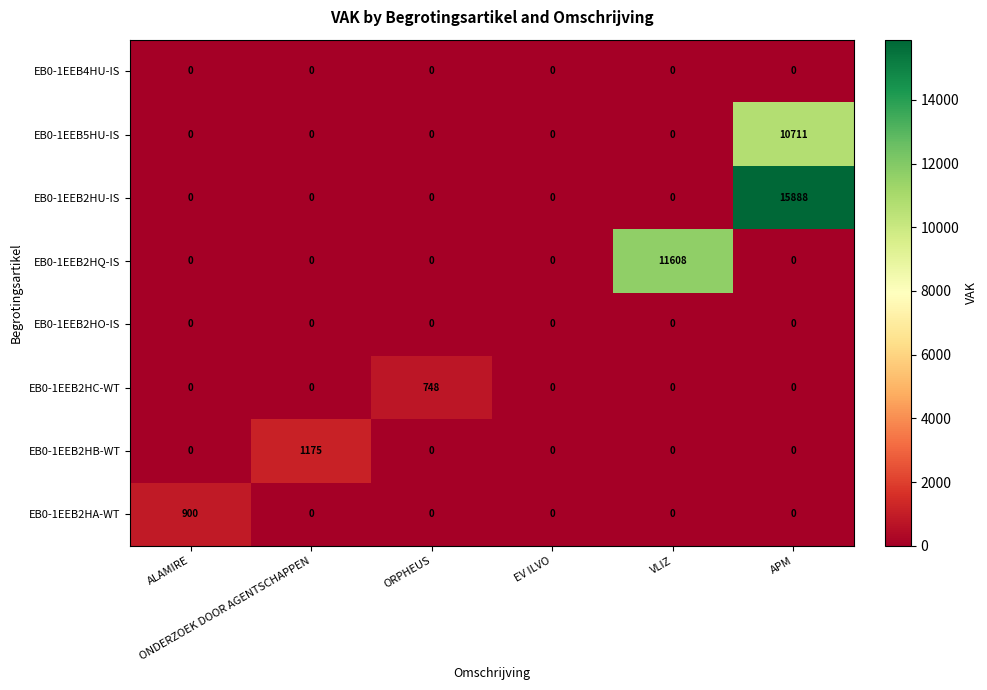

What is the maximum value shown in the chart?

15888